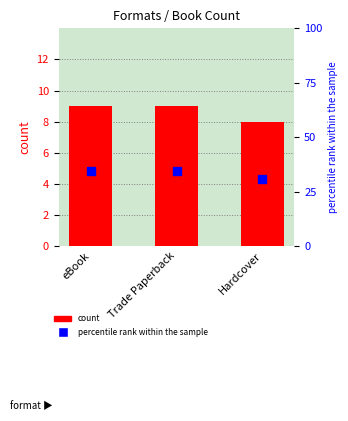

What is the spread (max minus min) of values at eBook?

25.6